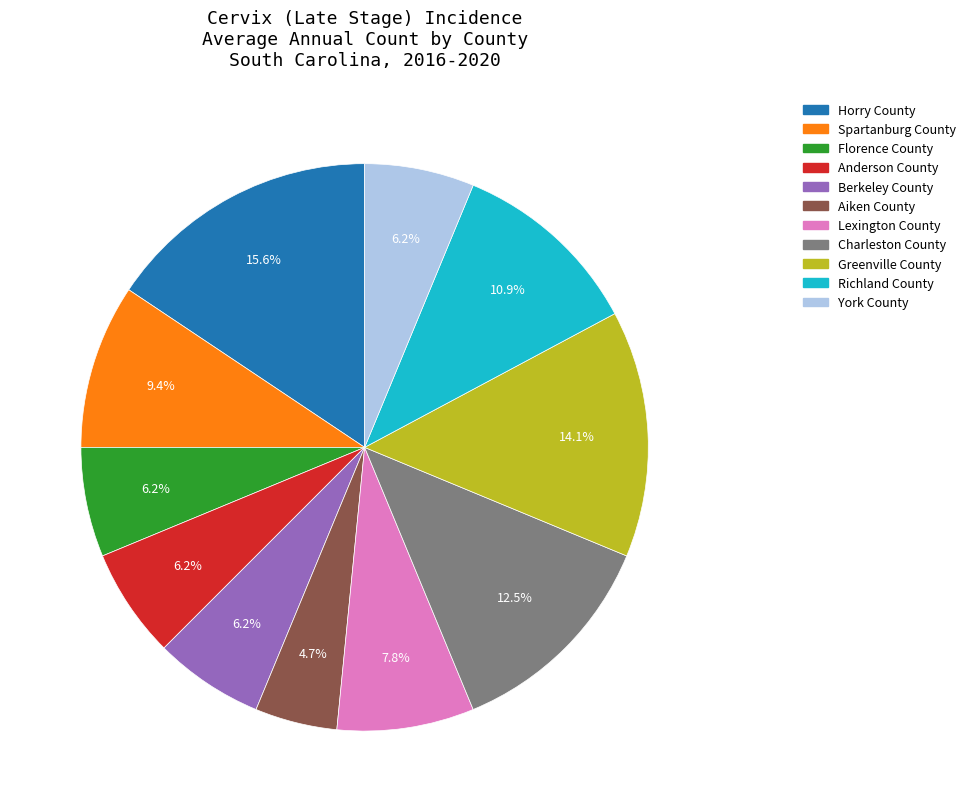

Approximately how many times larger is the value at Horry County compared to Florence County?

2.5